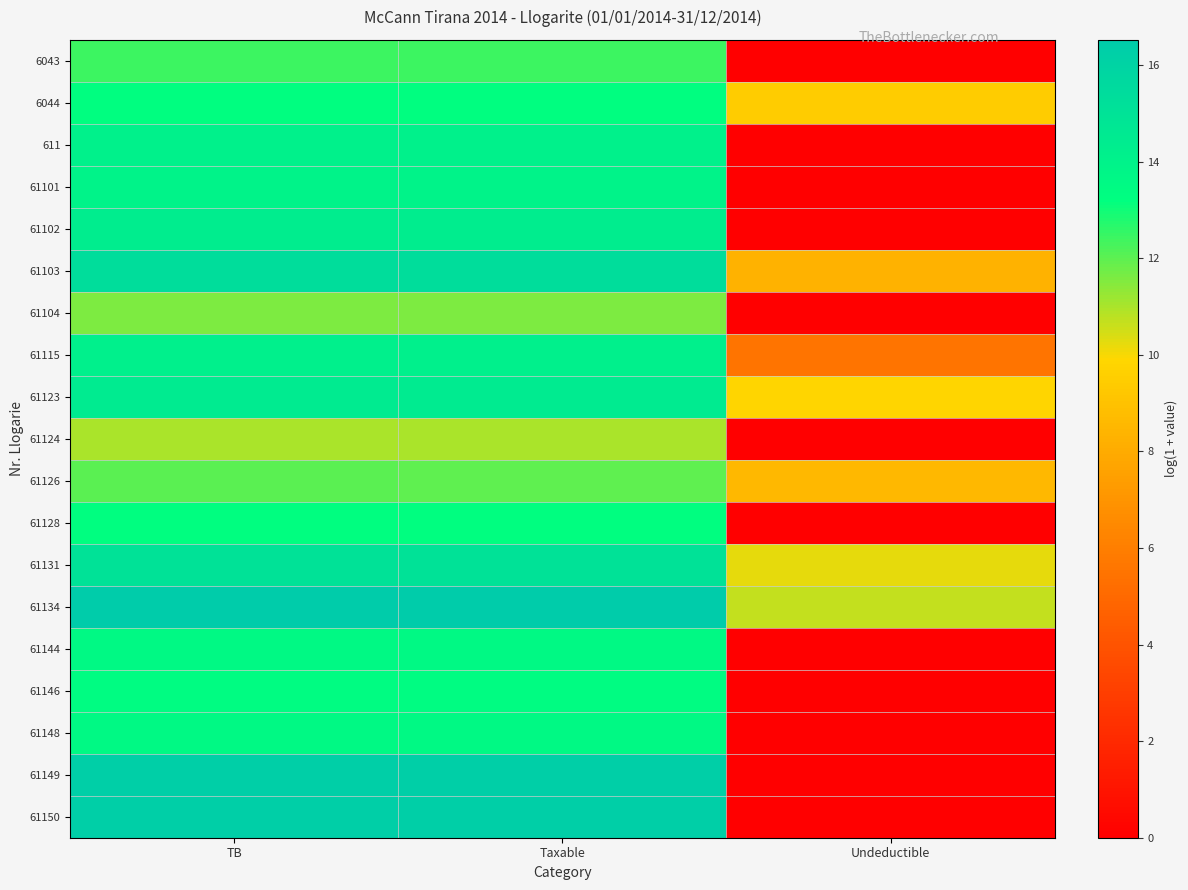

At how many categories does at least one series exceed 10?

3